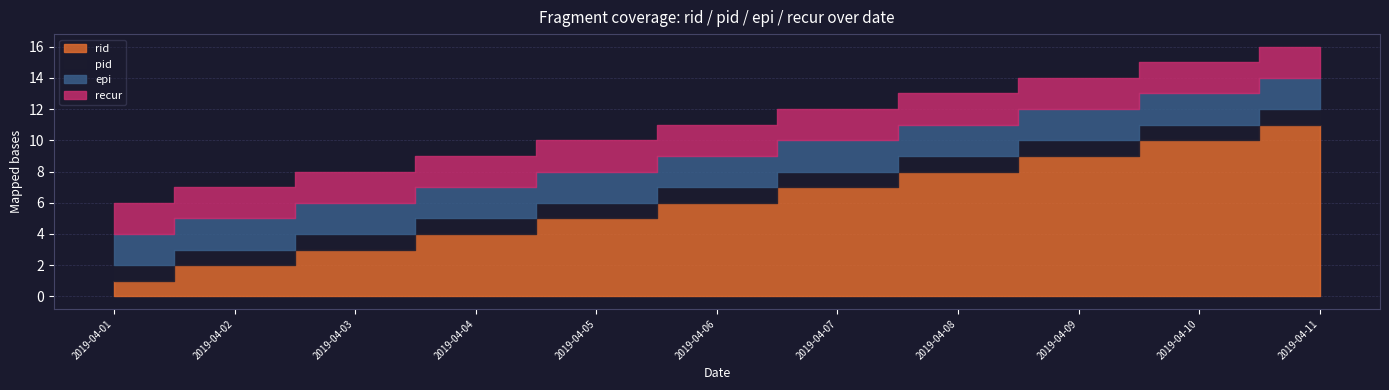

True or false: rid has more than 0 points higher than both neighbors.

False